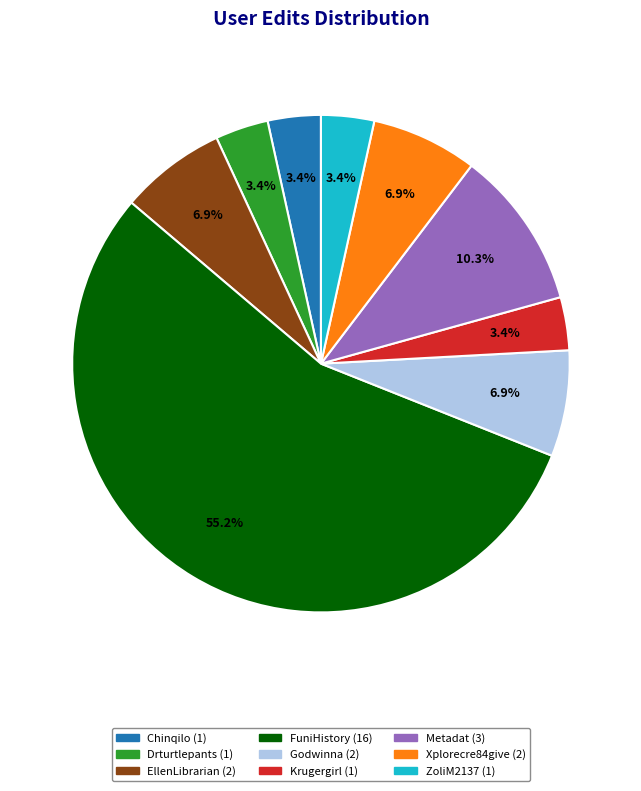

What is the largest slice in the pie chart?

FuniHistory